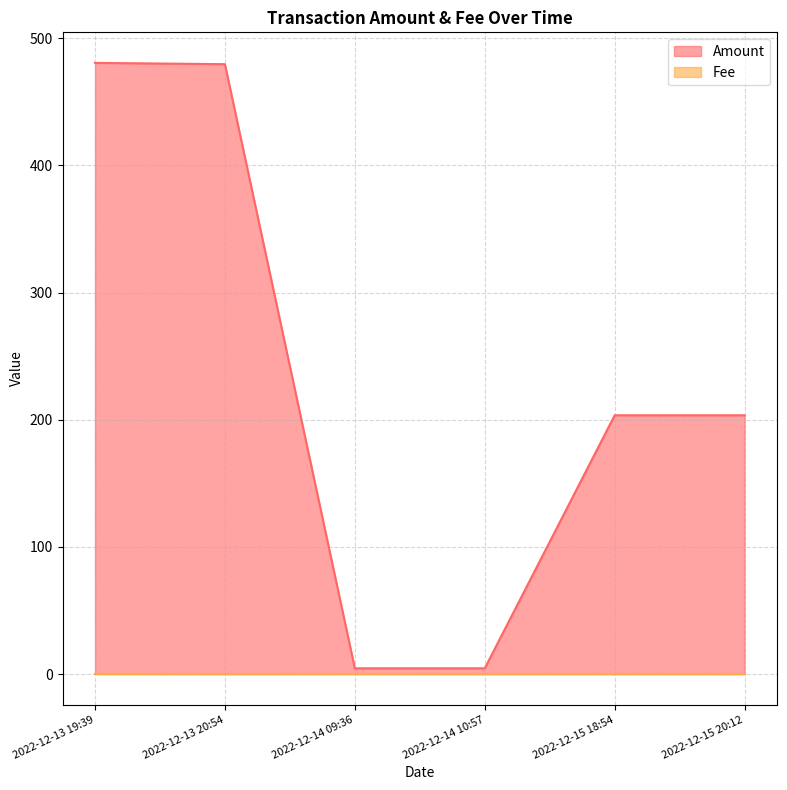

True or false: Fee and Amount cross at least once.

False